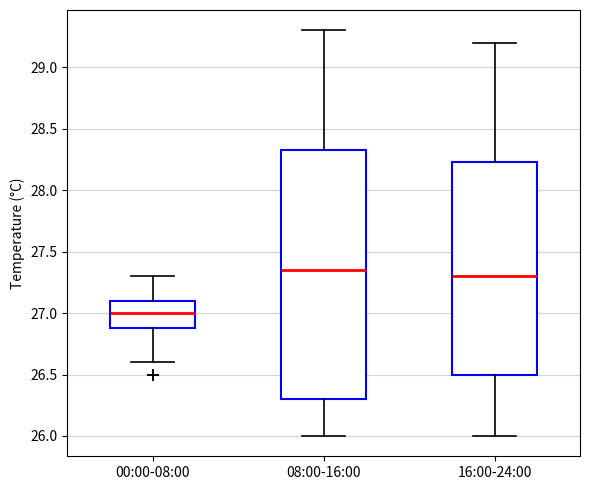

Reading left to right, read every box against the y-axis: the position of its median line, the range the box covers, and the ends of its whiskers. The values are not printed on the chart, so give them approximately, as read against the axis.

00:00-08:00: median 27.00, box 26.90 to 27.10, whiskers 26.60 to 27.30
08:00-16:00: median 27.35, box 26.30 to 28.35, whiskers 26.00 to 29.30
16:00-24:00: median 27.30, box 26.50 to 28.25, whiskers 26.00 to 29.20